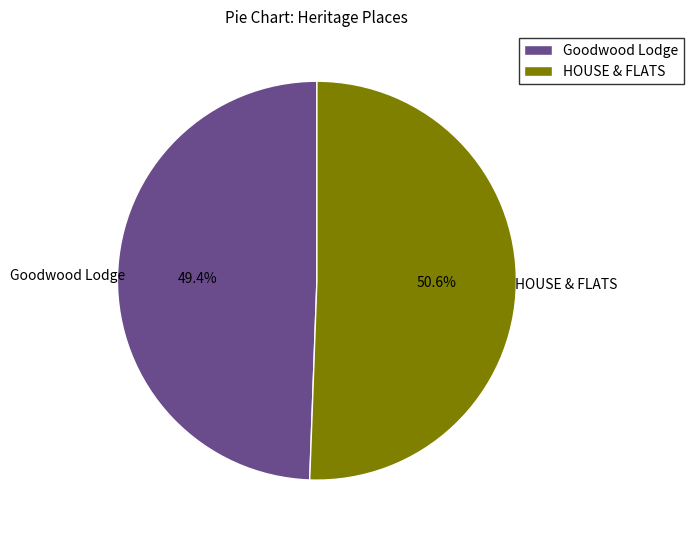

Is it true that HOUSE & FLATS is 41% of the pie?

False